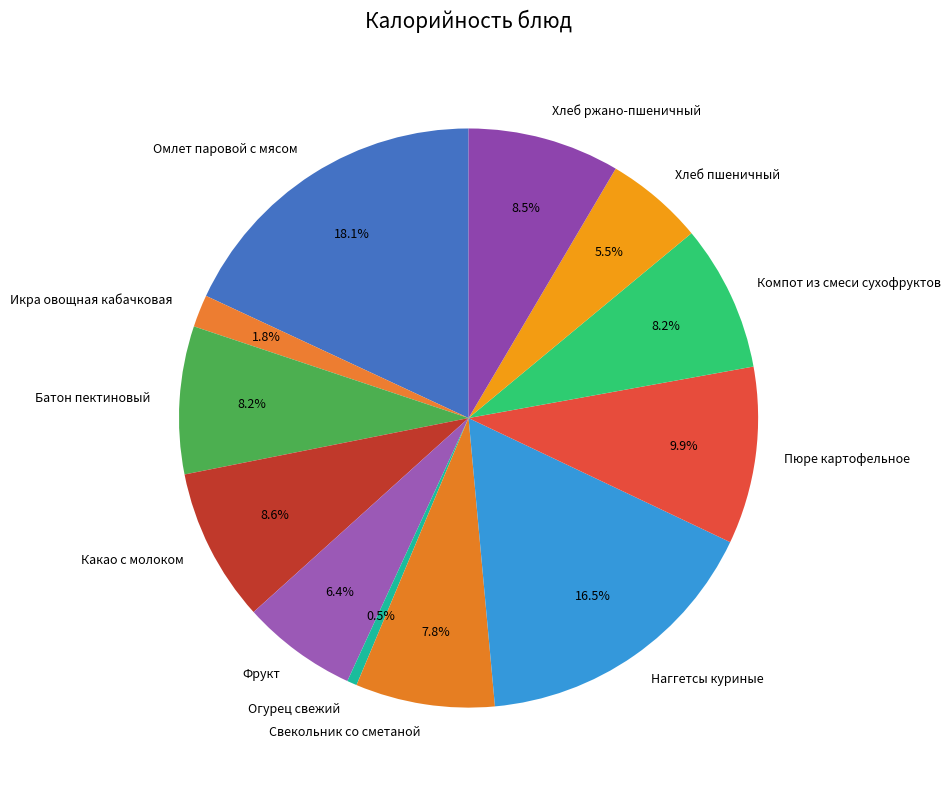

Does Батон пектиновый represent more than half of the total?

No